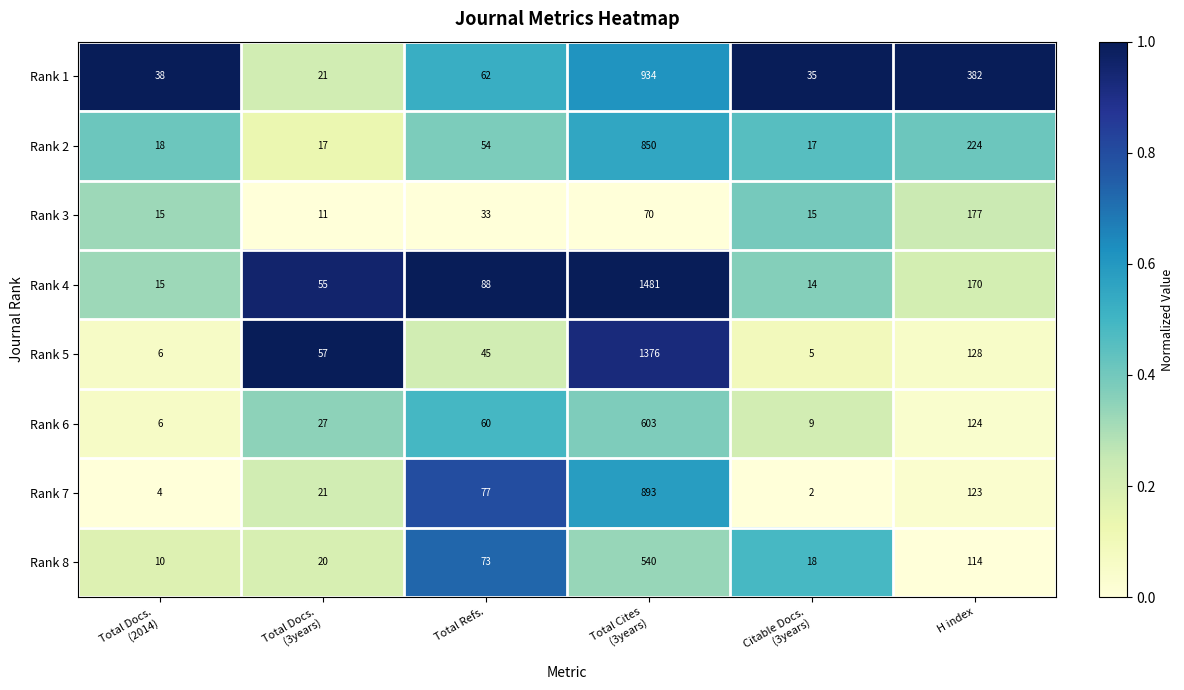

Which series has the widest spread of values?

Rank 4